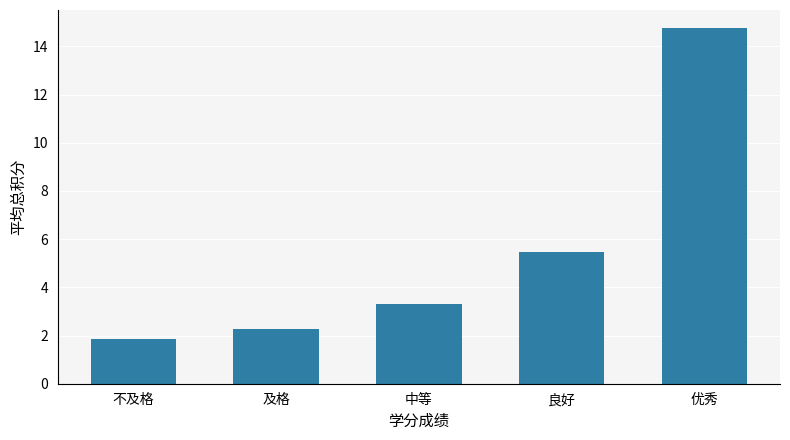

What is the average value?

5.5